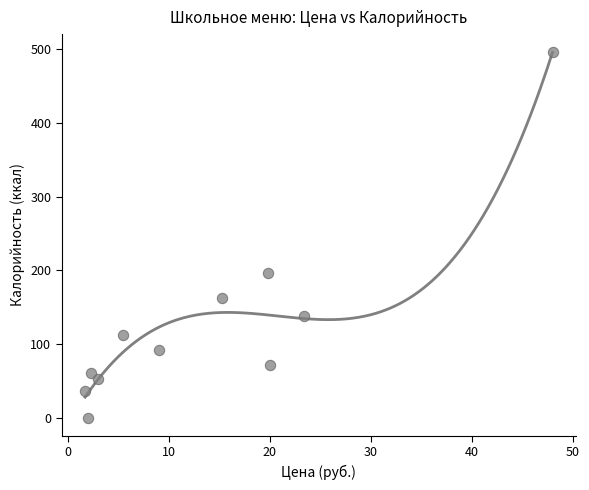

What is the range of Y values (max minus min)?

496.0